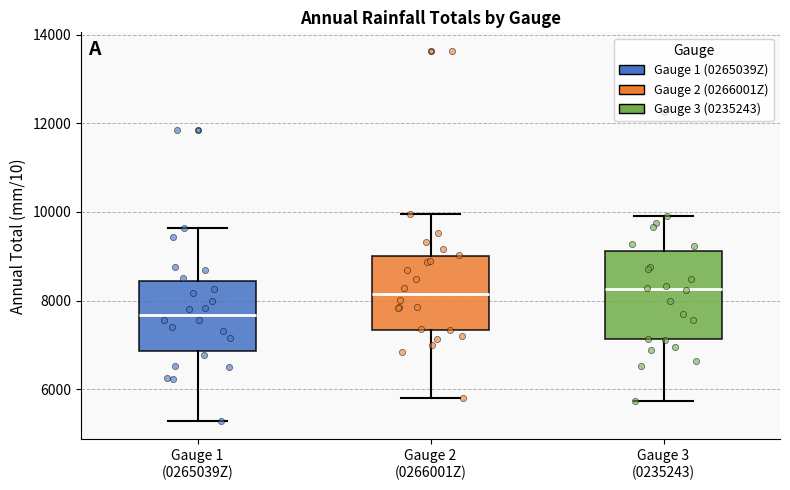

Comparing the boxes themselves (not the whiskers), which one is the tallest?

Gauge 3 (0235243)